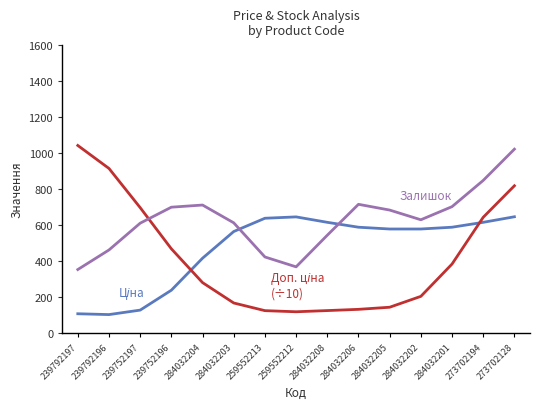

What is the minimum value shown in the chart?

100.3